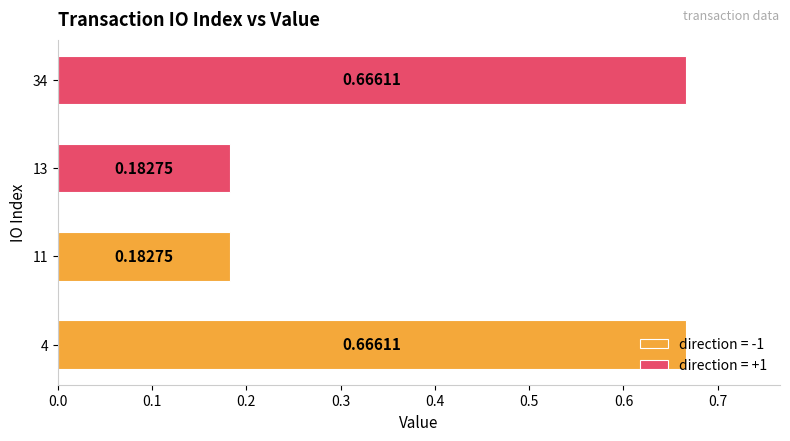

What is the difference between the second highest and second lowest values?

0.5